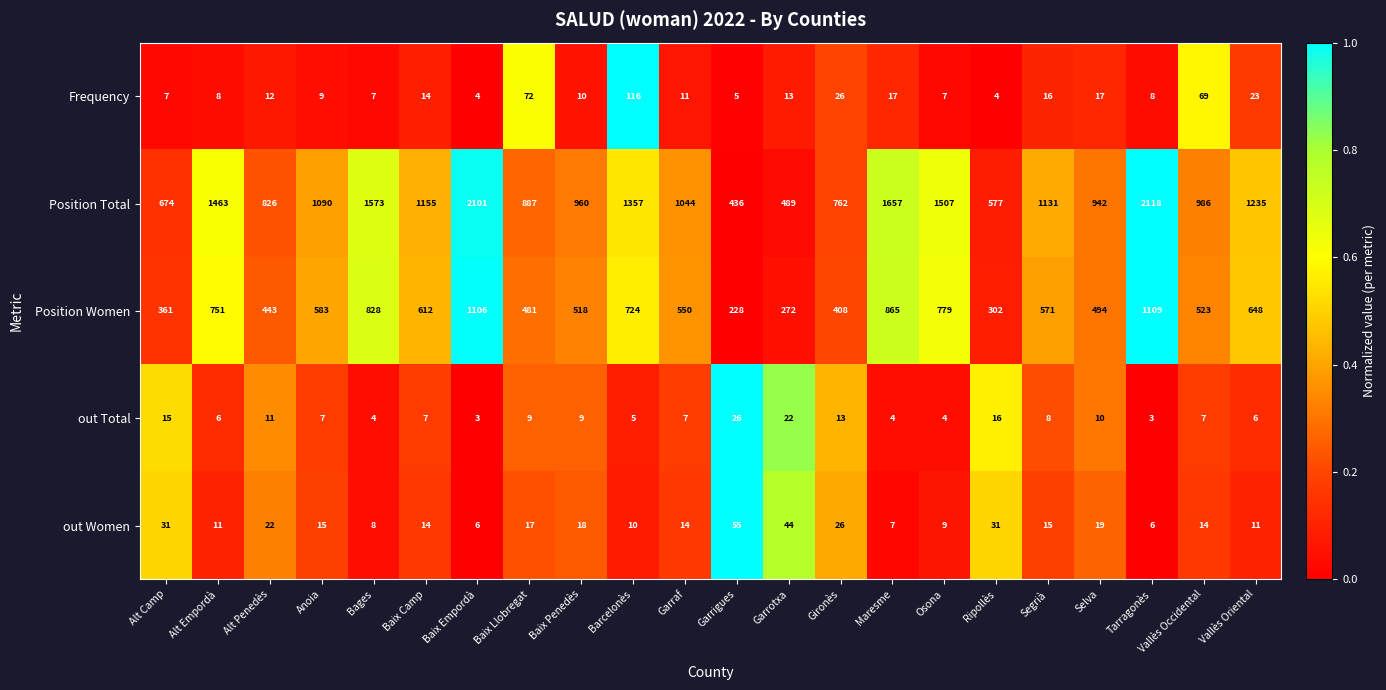

List the series in order of their peak value, lowest first.

out Total, out Women, Frequency, Position Women, Position Total